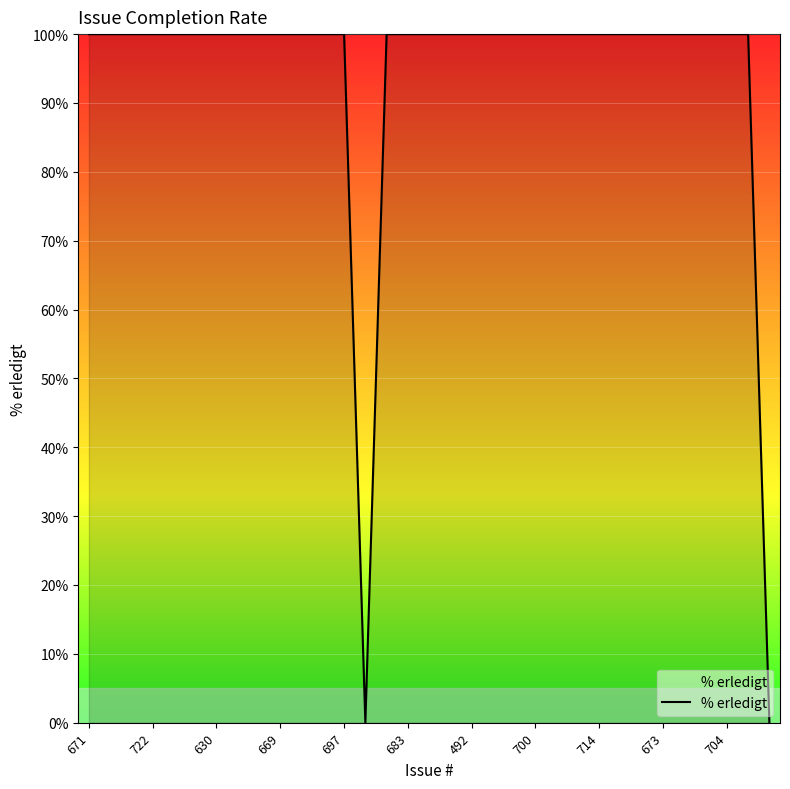

What is the maximum value shown in the chart?

100